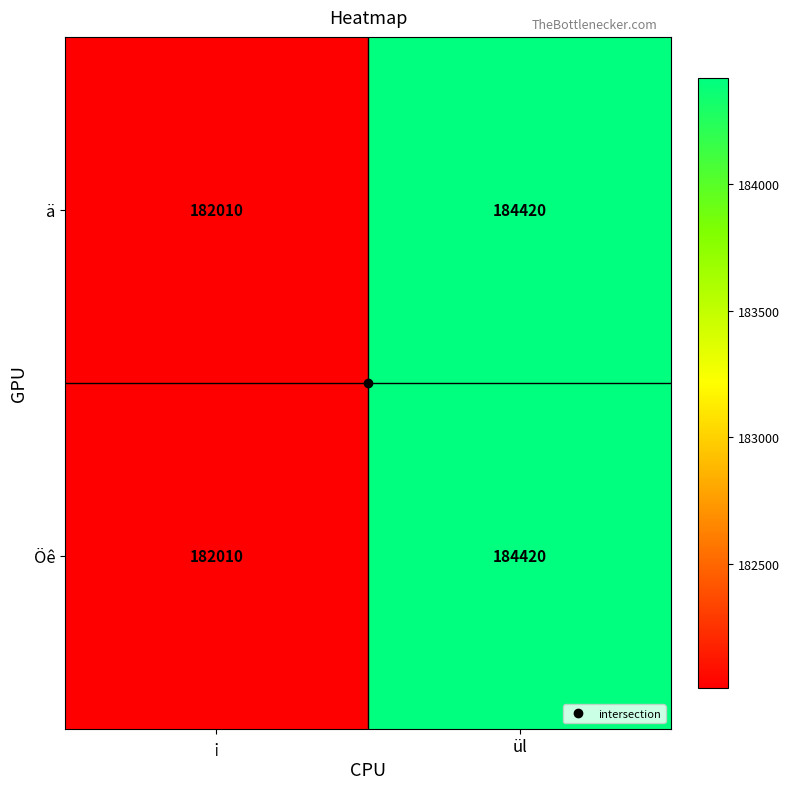

List the labels in order of Öê value, largest first.

ül, ¡